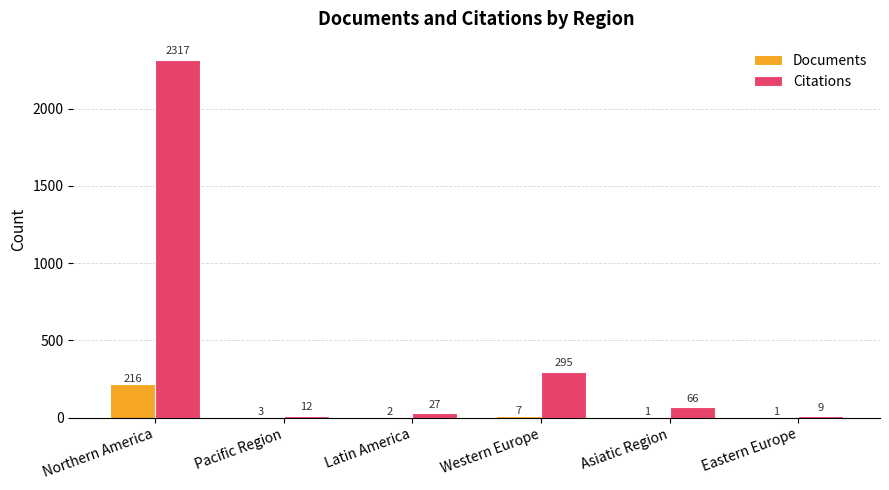

Reading left to right, extract all data points from this chart.

Documents: 216	3	2	7	1	1
Citations: 2317	12	27	295	66	9